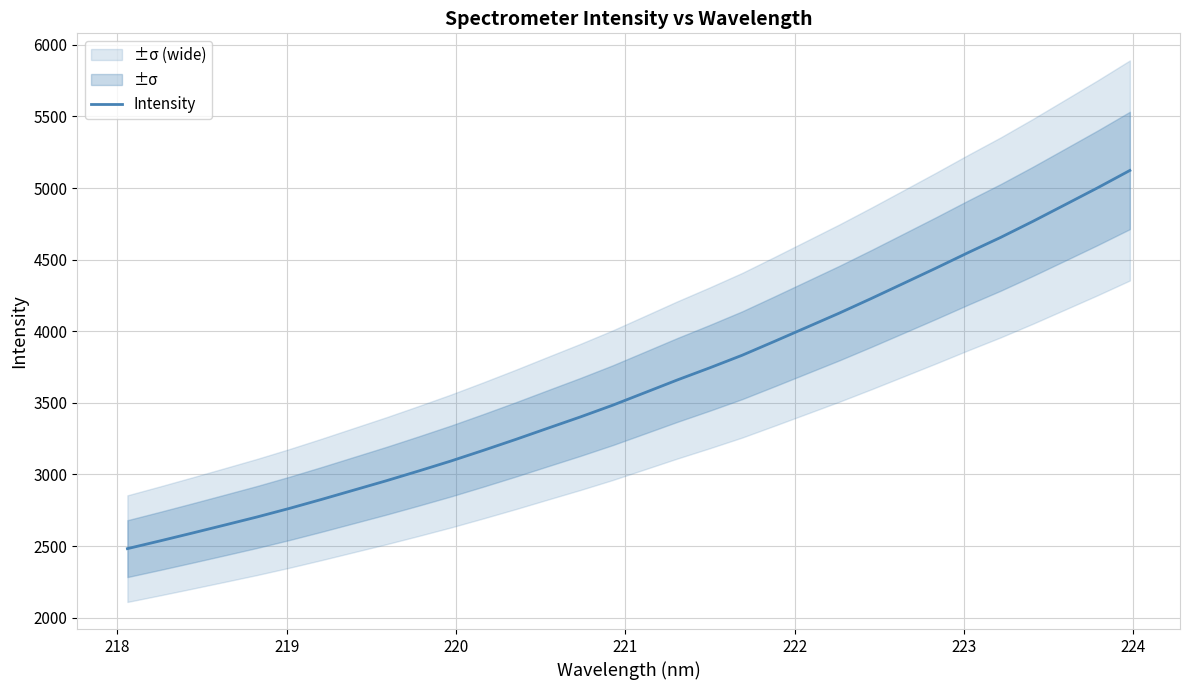

What is the maximum value for Intensity?

5122.7